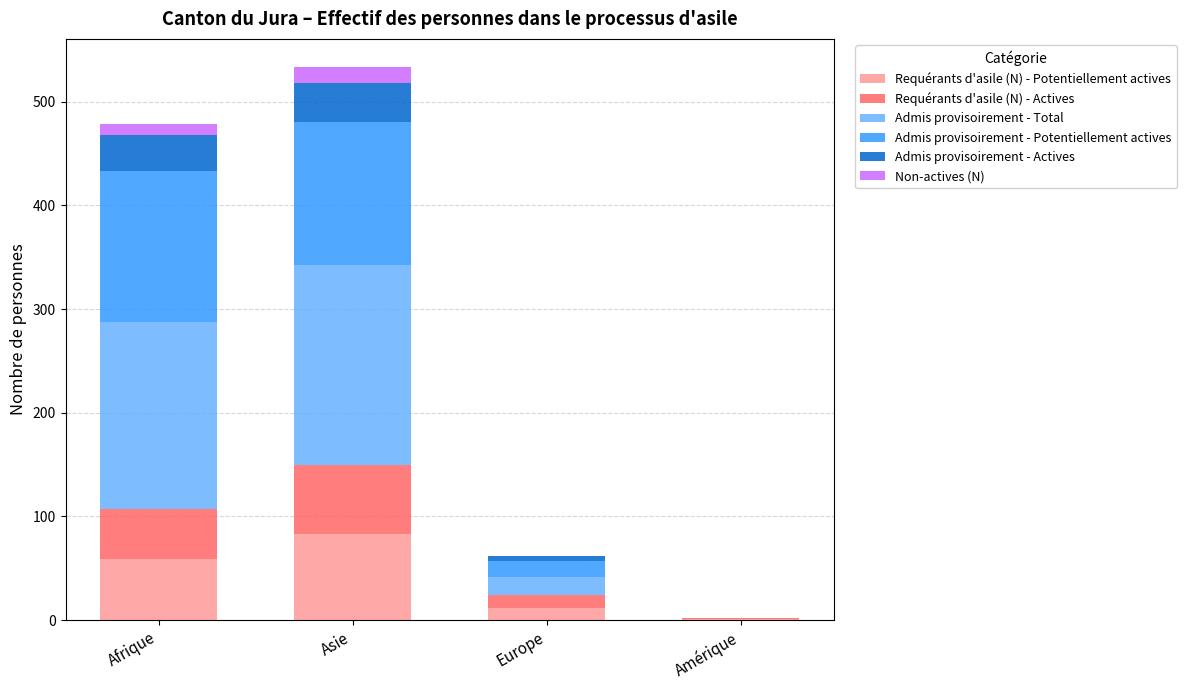

What is the highest value of the Requérants d'asile (N) - Potentiellement actives series?

83